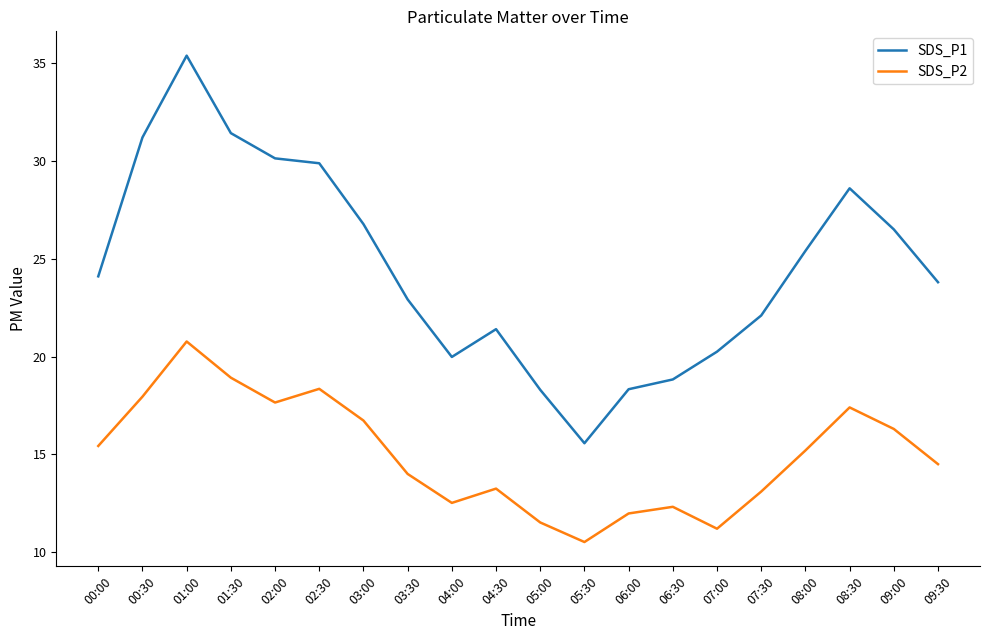

The SDS_P1 series shows 33.8 at 03:30. True or false?

False